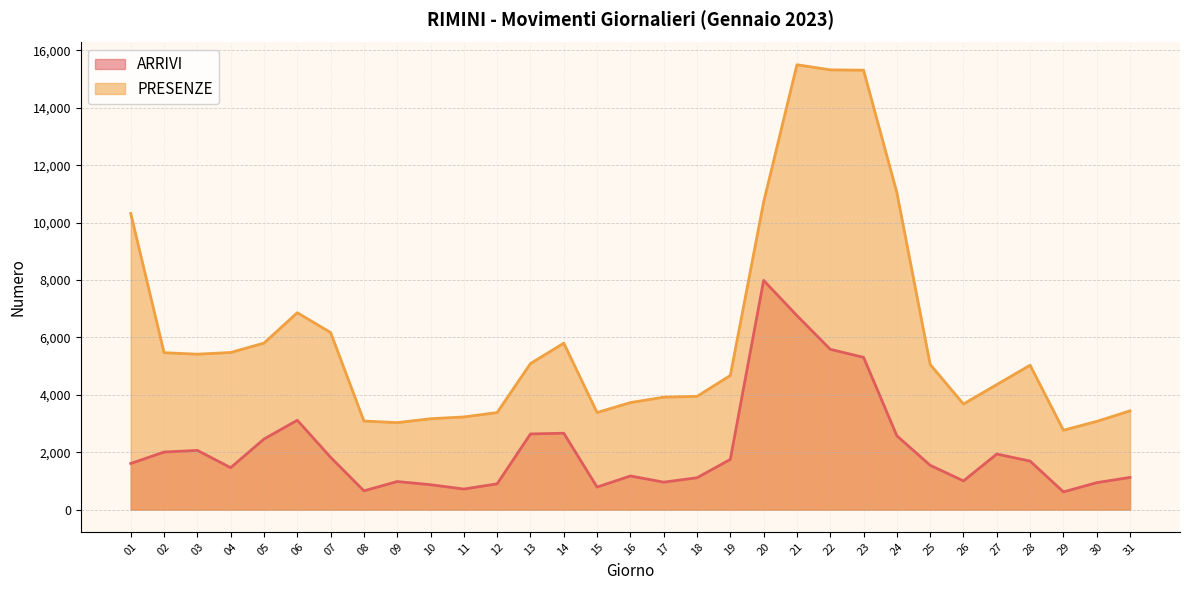

What is the difference between the PRESENZE values at 01 and 20?

398